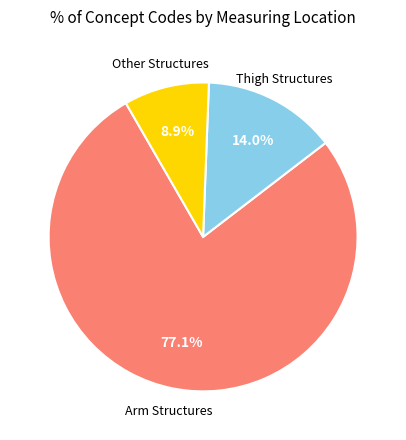

To the nearest percent, what is the difference between the largest and smallest slice percentages?

68%